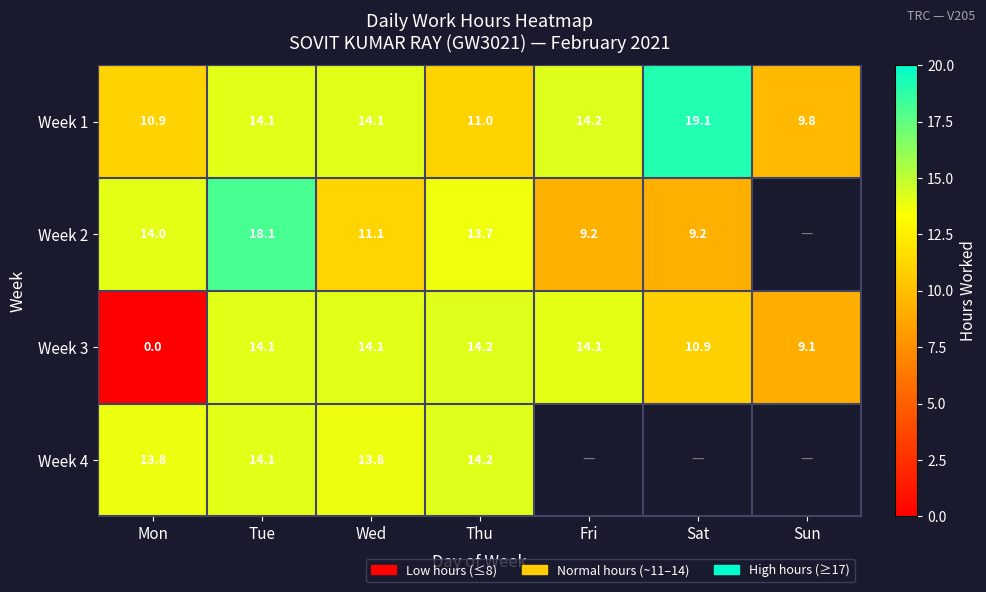

Where does the Week 3 series first go above 14?

Tue